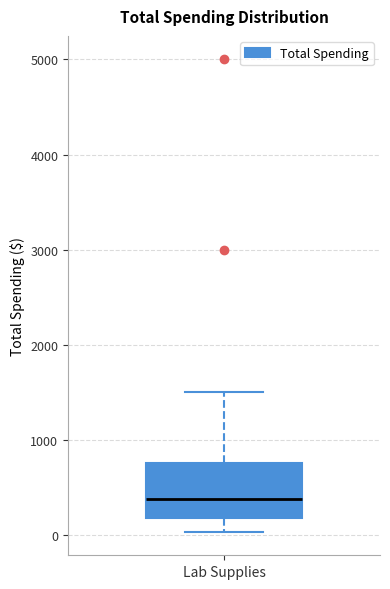

Where does the upper whisker of the box for Lab Supplies end on the y-axis? The values are not printed on the chart, so give them approximately, as read against the axis.

1500